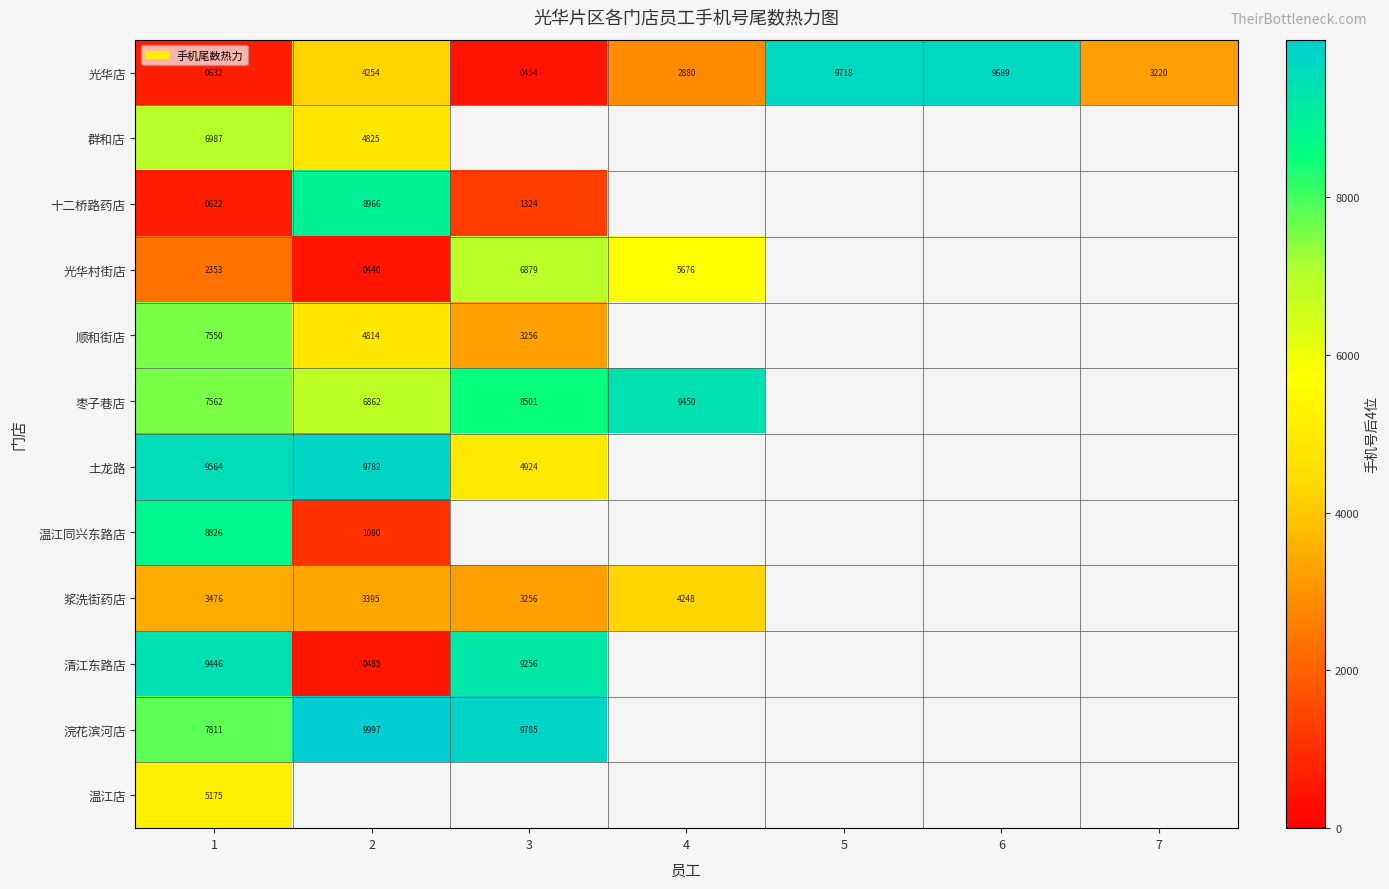

Between 7 and 2, which is larger?

2